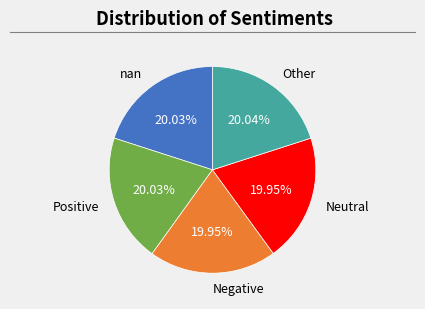

Approximately how many times larger is the value at Other compared to nan?

1.0